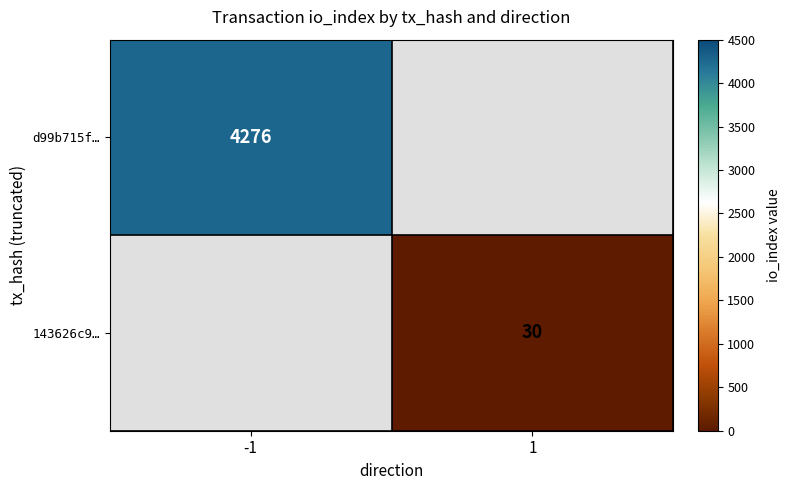

Is the value of d99b715f… at -1 greater than the value of 143626c9… at 1?

Yes